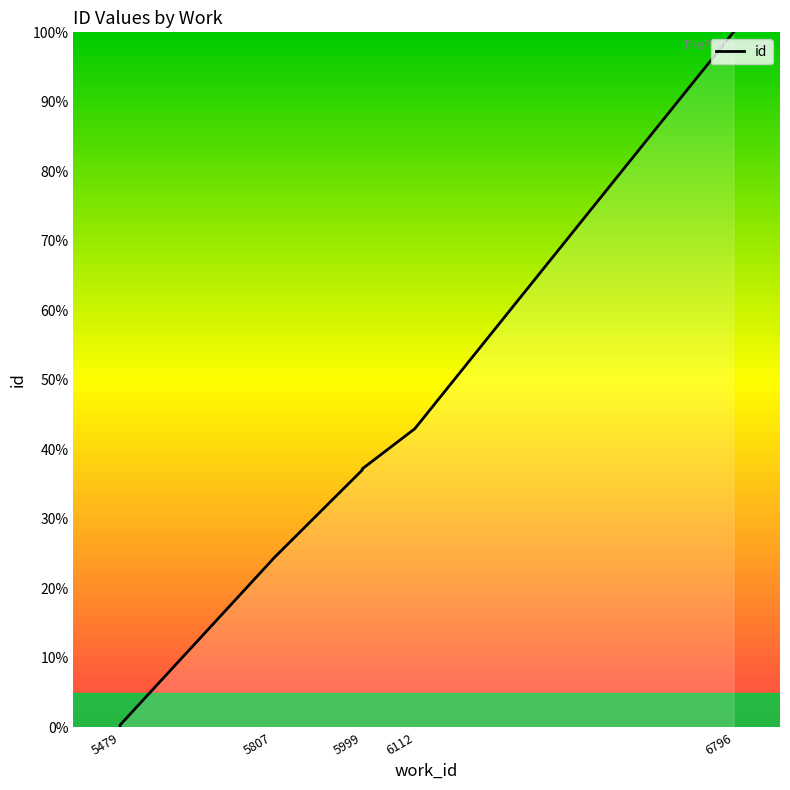

What is the maximum value shown in the chart?

100.0